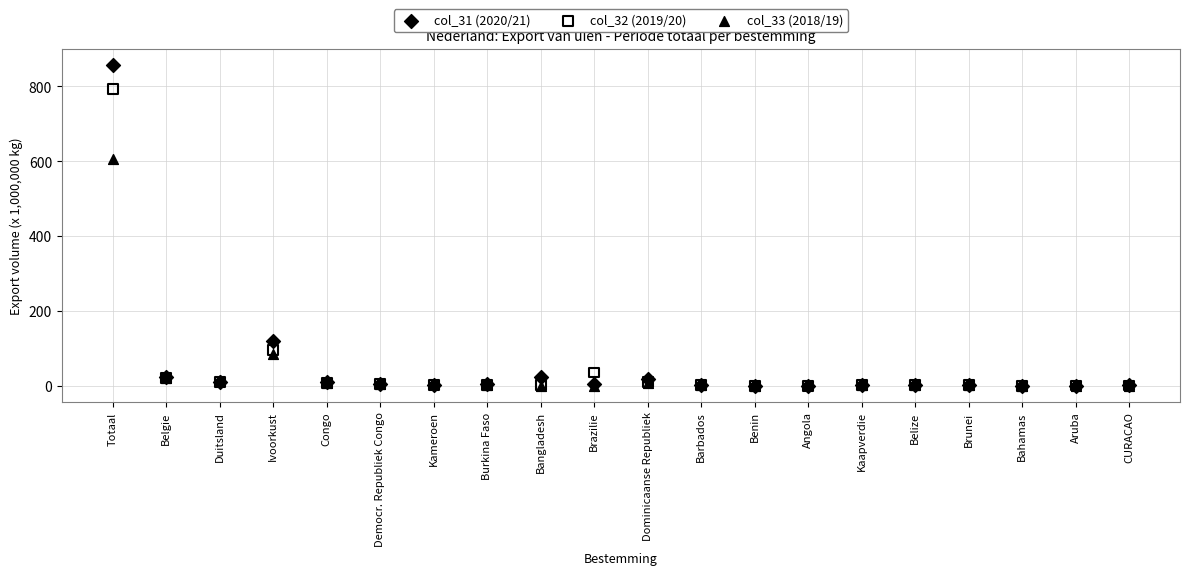

Which series contains the highest Y value?

col_31 (2020/21)